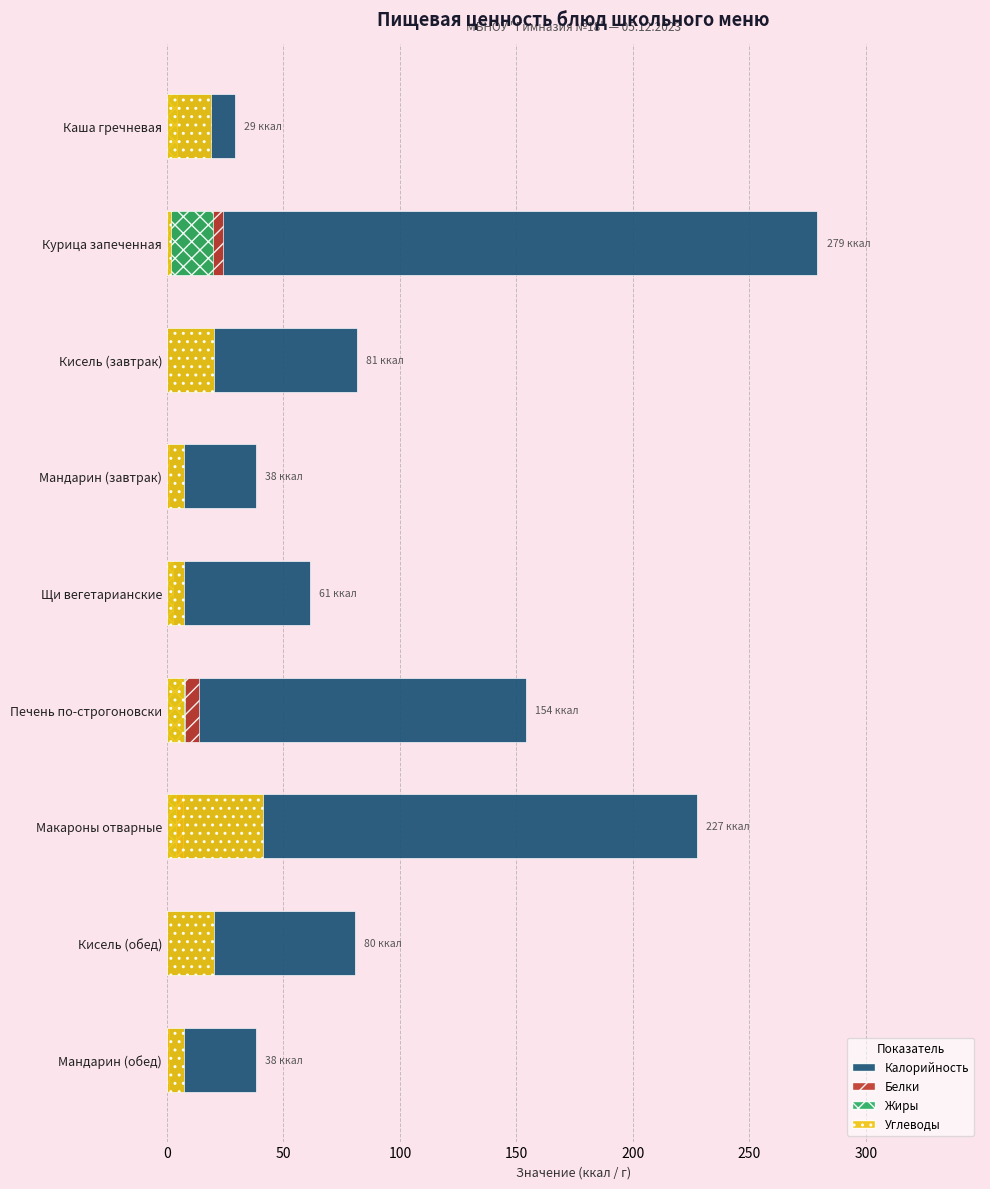

Count the number of data series in this chart.

4